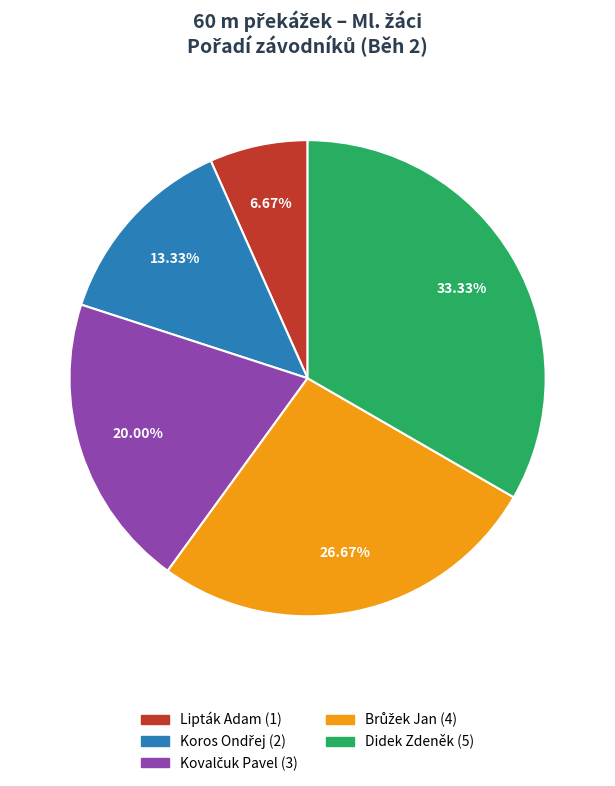

Which slice is the largest?

Didek Zdeněk